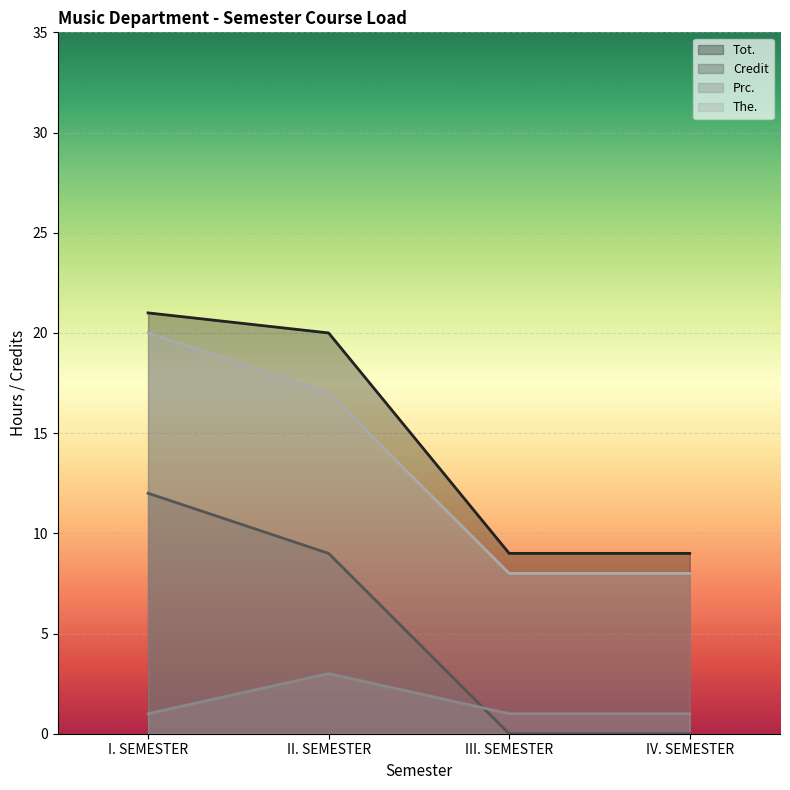

At which category is the sum across all series the highest?

I. SEMESTER